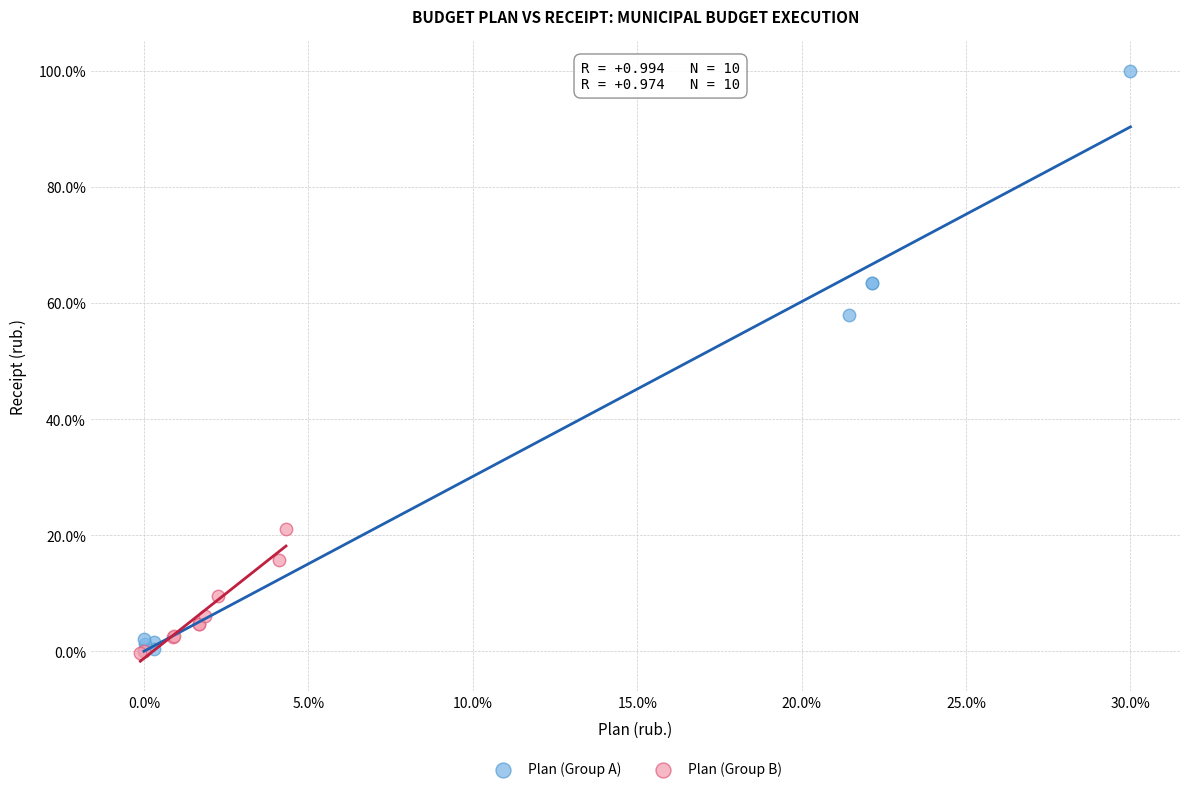

Which series reaches the maximum Y coordinate?

Plan (Group A)